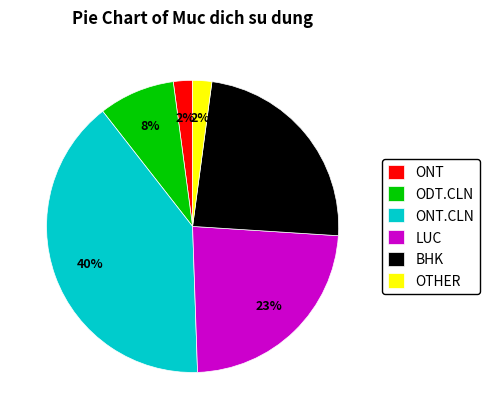

Count the number of slices in the pie.

6